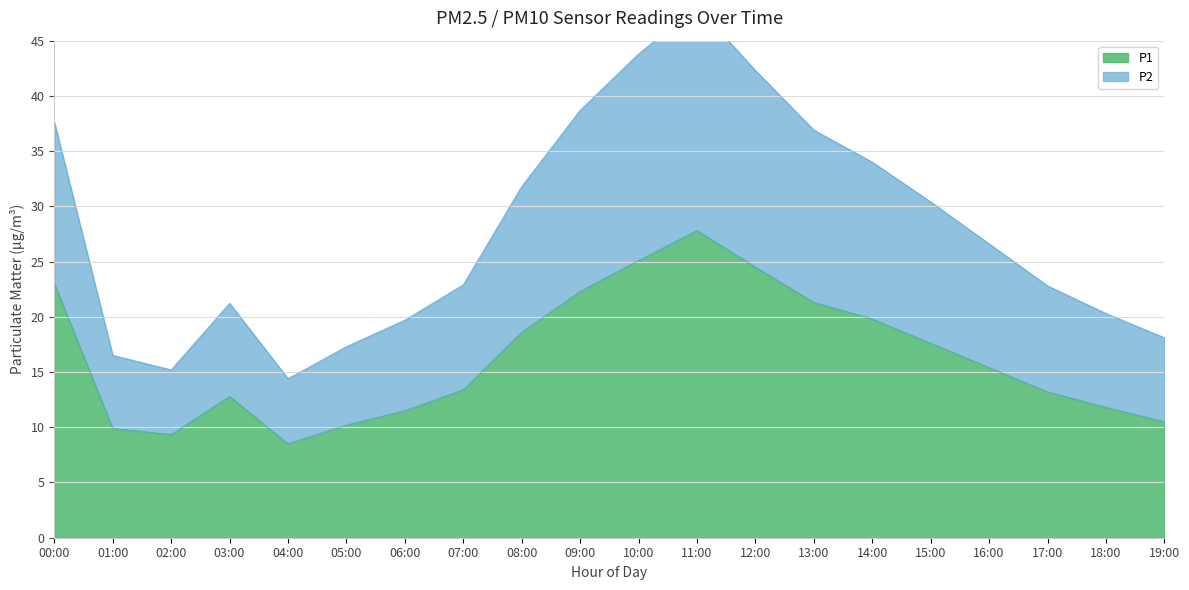

In P2, how many points are higher than both neighbors (excluding endpoints)?

2